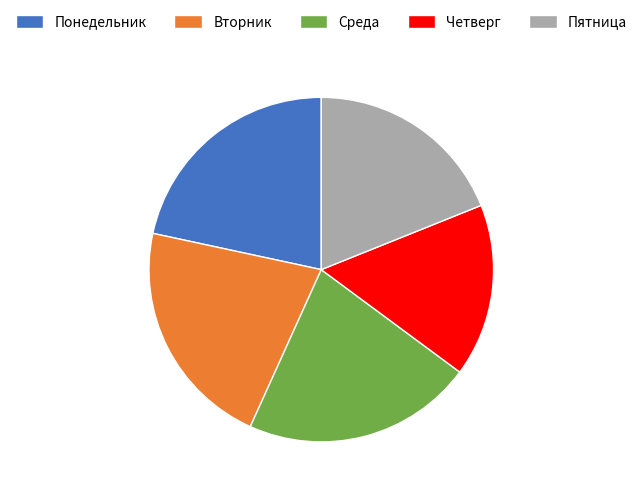

What is the smallest slice in the pie chart?

Четверг